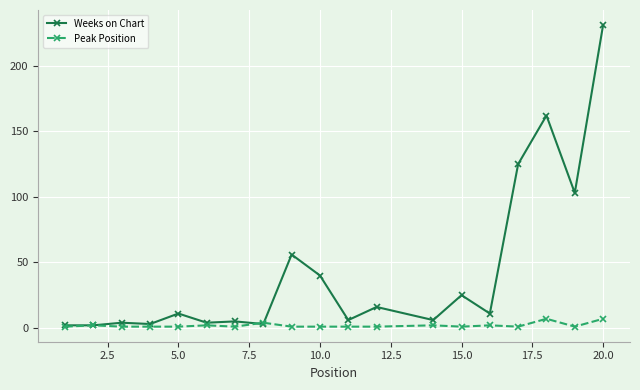

List the series in order of their overall mean, lowest first.

Peak Position, Weeks on Chart